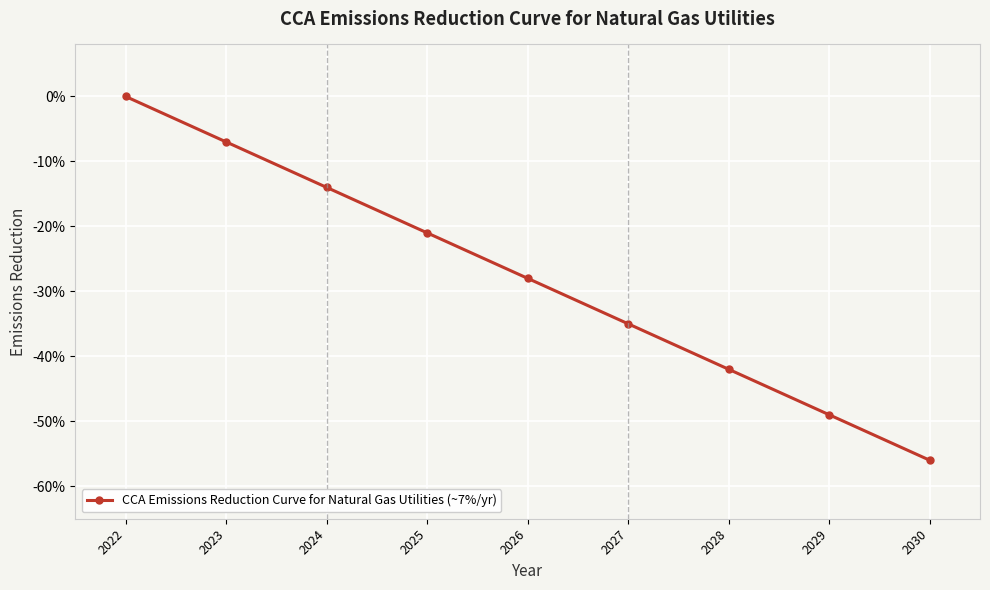

What is the difference between the maximum and minimum values?

0.6